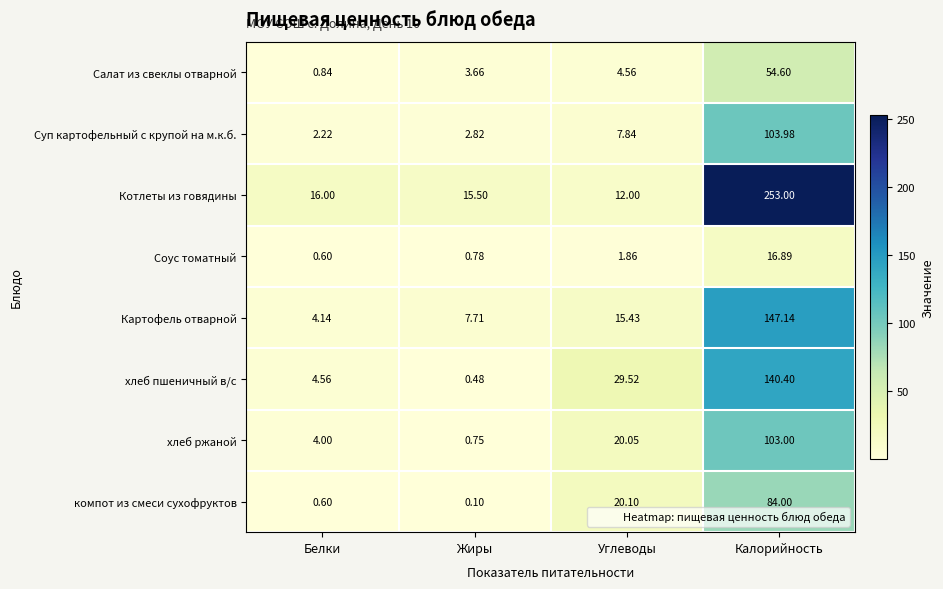

How many distinct data groups are displayed?

8